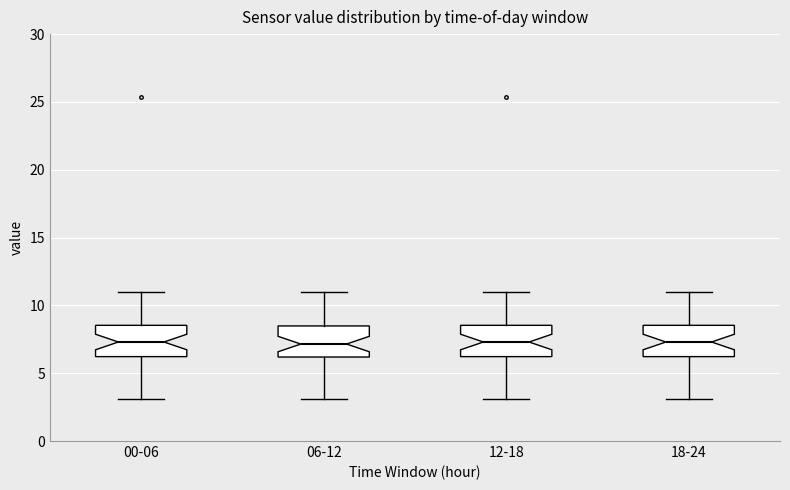

Where is the lower edge of the box for 00-06 on the y-axis? The values are not printed on the chart, so give them approximately, as read against the axis.

6.0